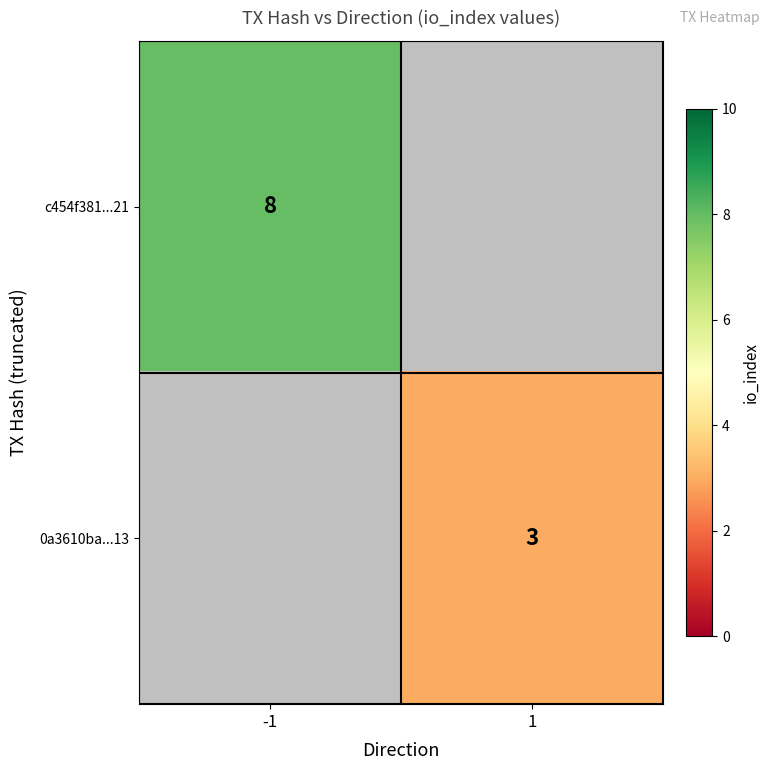

The value of 0a3610ba...13 at 1 is 2. True or false?

False